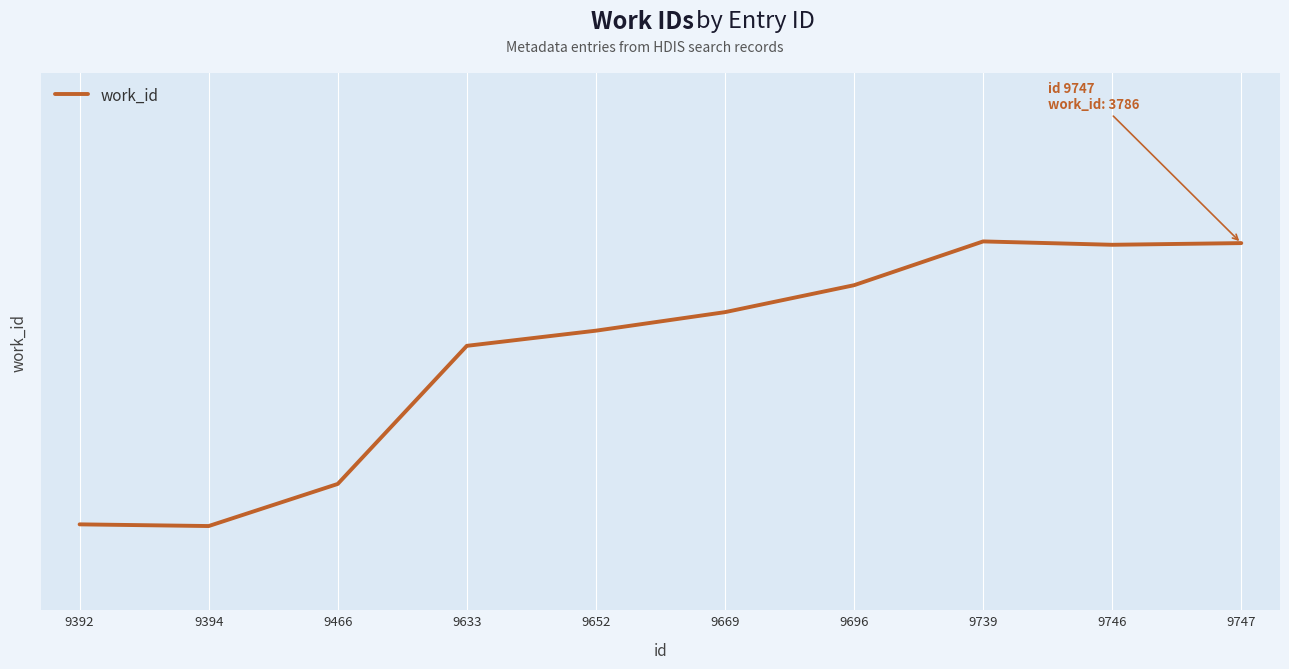

Where does the data first go above 3745?

9696